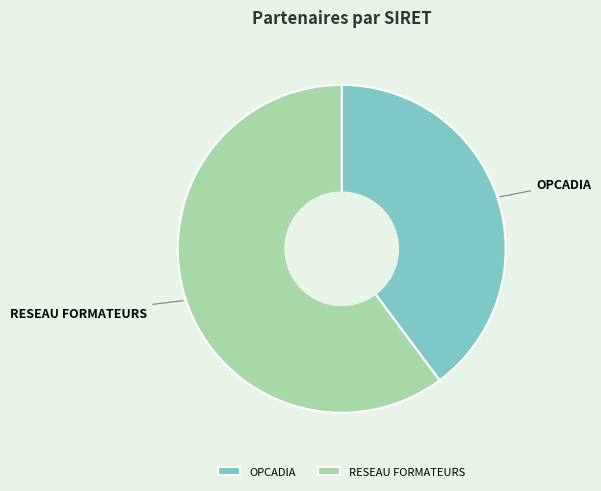

Combined, do RESEAU FORMATEURS and OPCADIA account for over 50%?

Yes